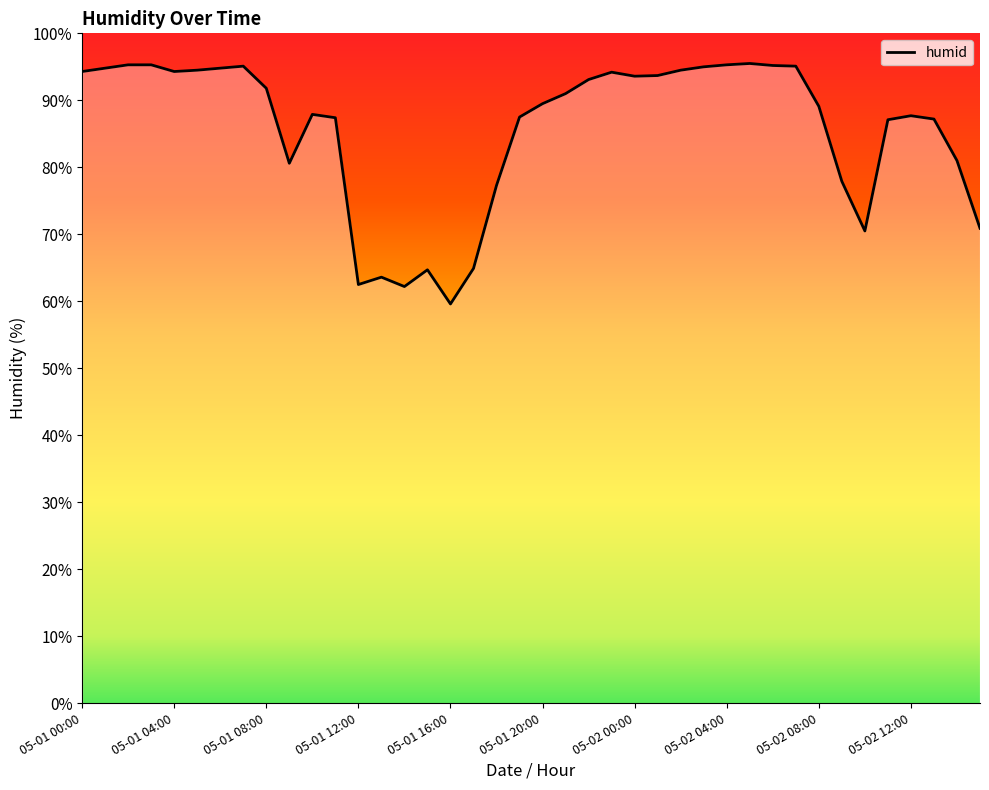

What is the difference between the maximum and minimum values?

35.9